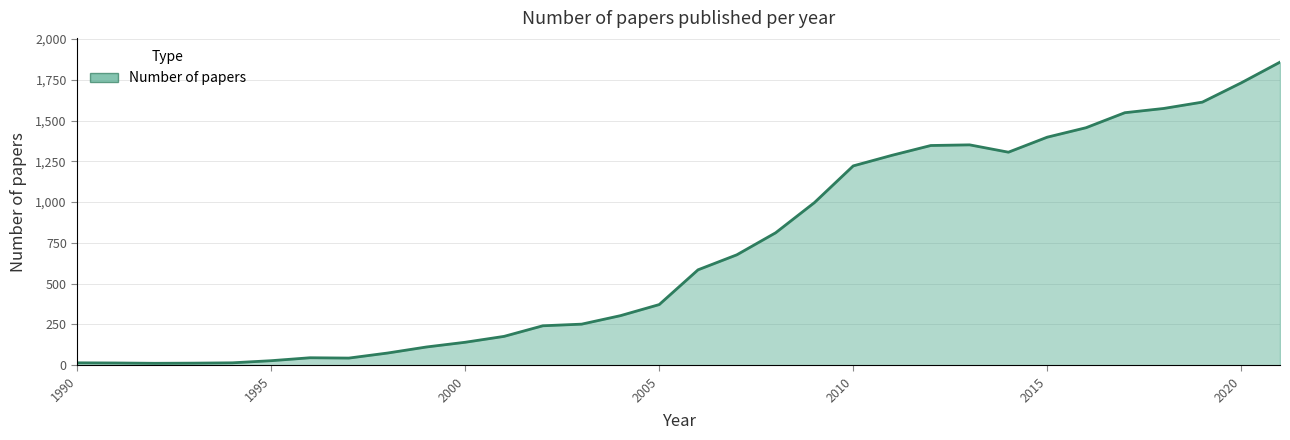

What is the maximum value shown in the chart?

1858